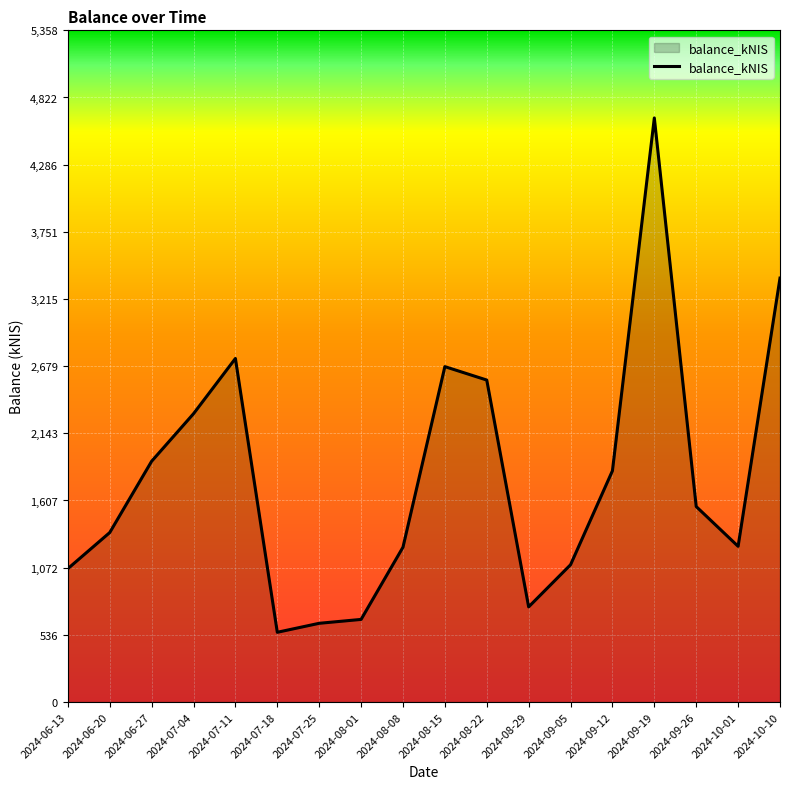

What is the ratio of the value at 2024-09-19 to the value at 2024-06-20?

3.4